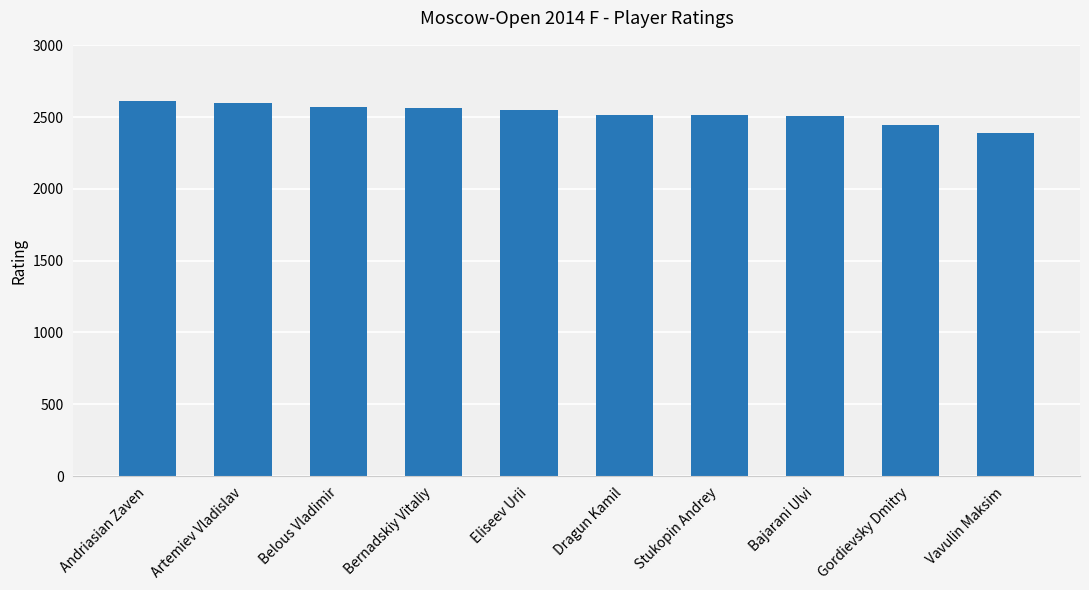

What is the label of the 4th bar from the right?

Stukopin Andrey